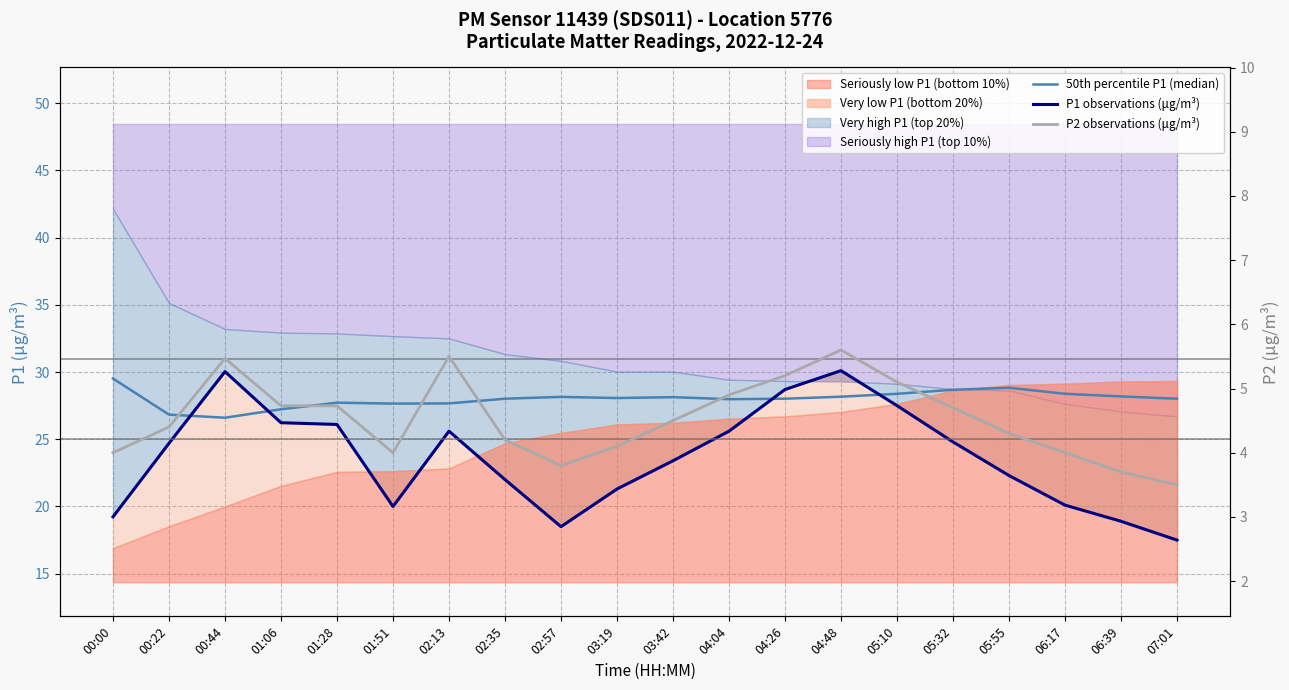

What is the spread (max minus min) of values at 04:48?

24.5